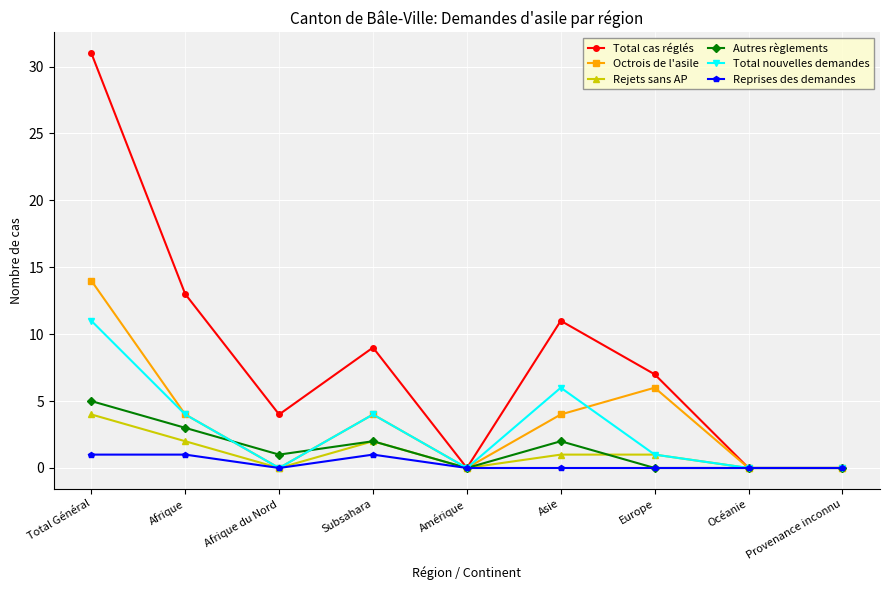

How many data points does each series have?

9